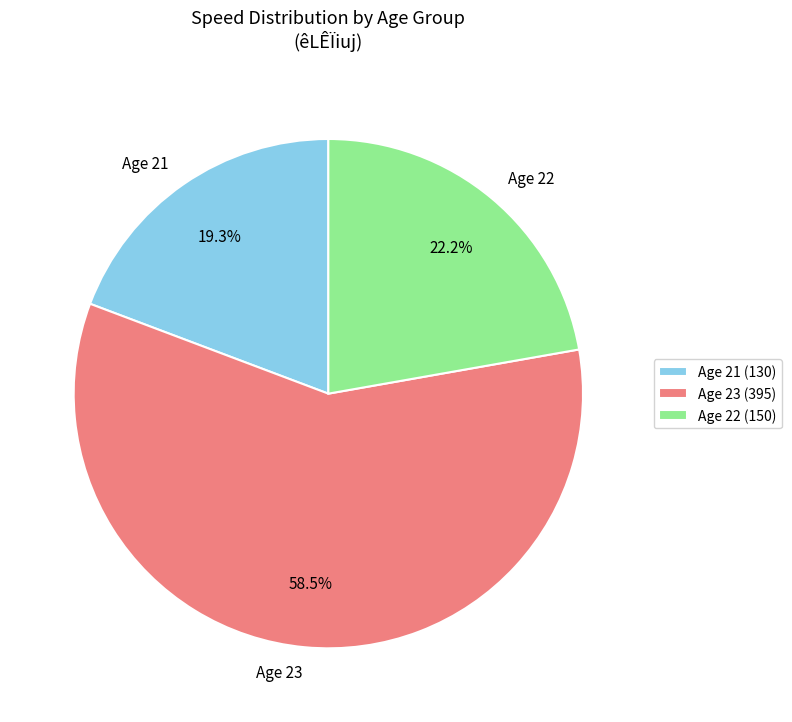

Does Age 21 account for over 50% of the chart?

No